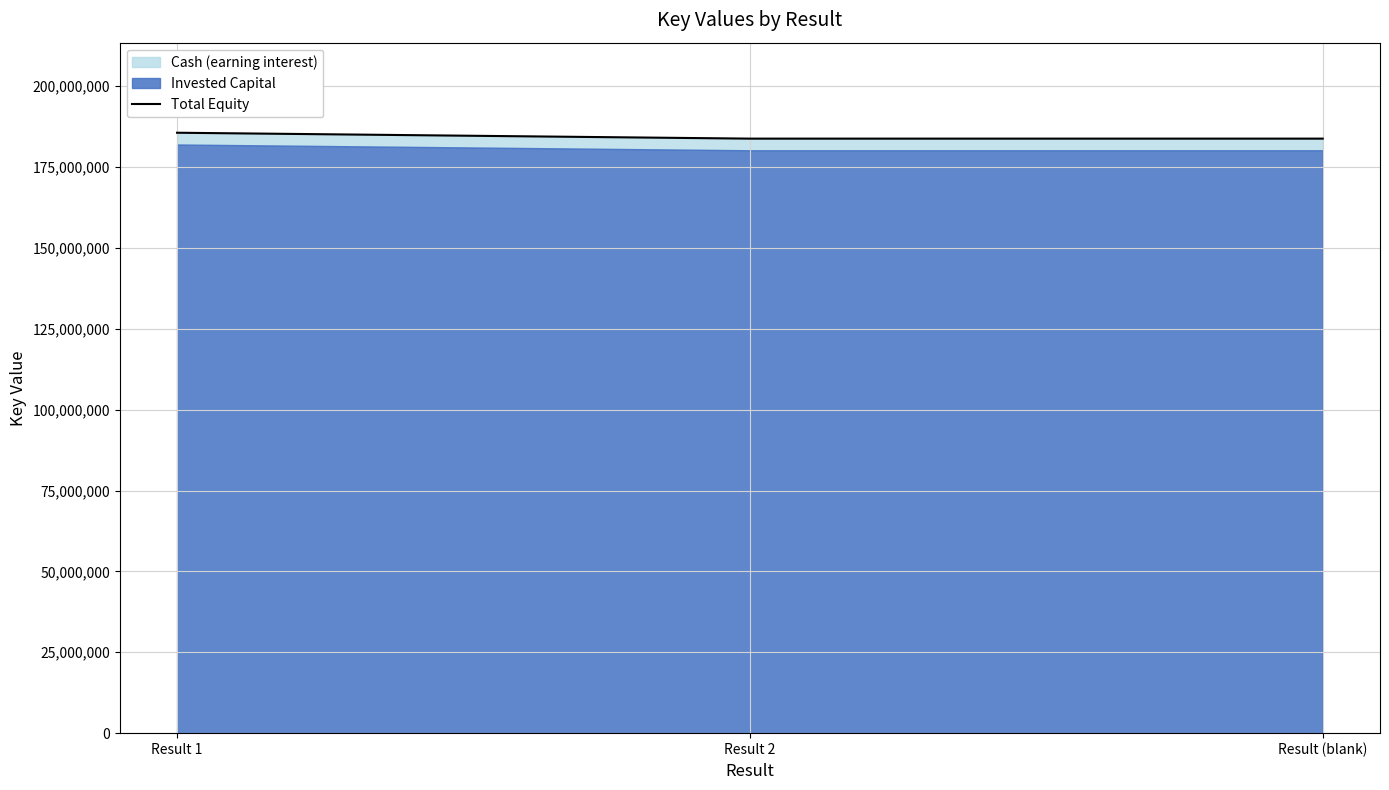

Does the chart display data point markers on the line(s)?

No